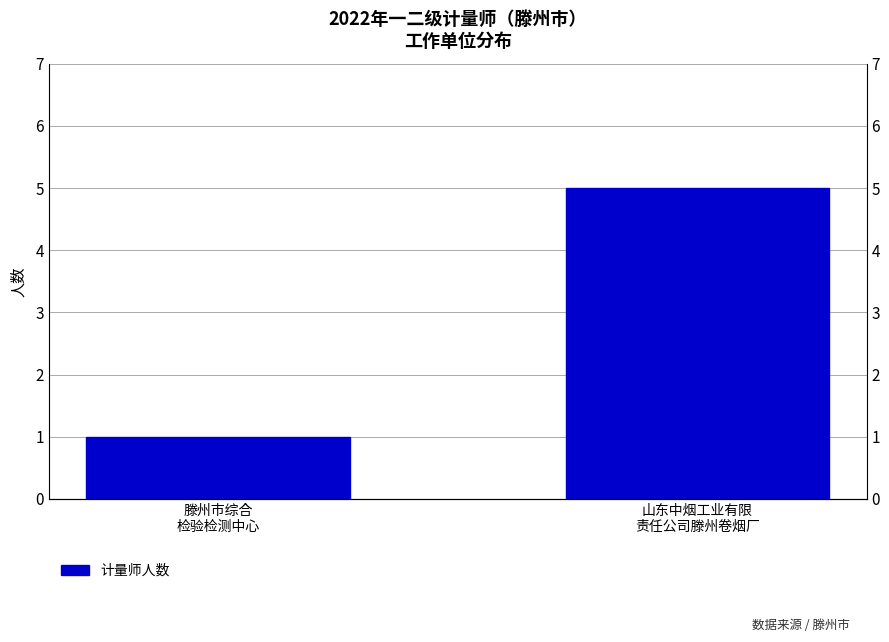

Does the chart contain stacked bars?

No